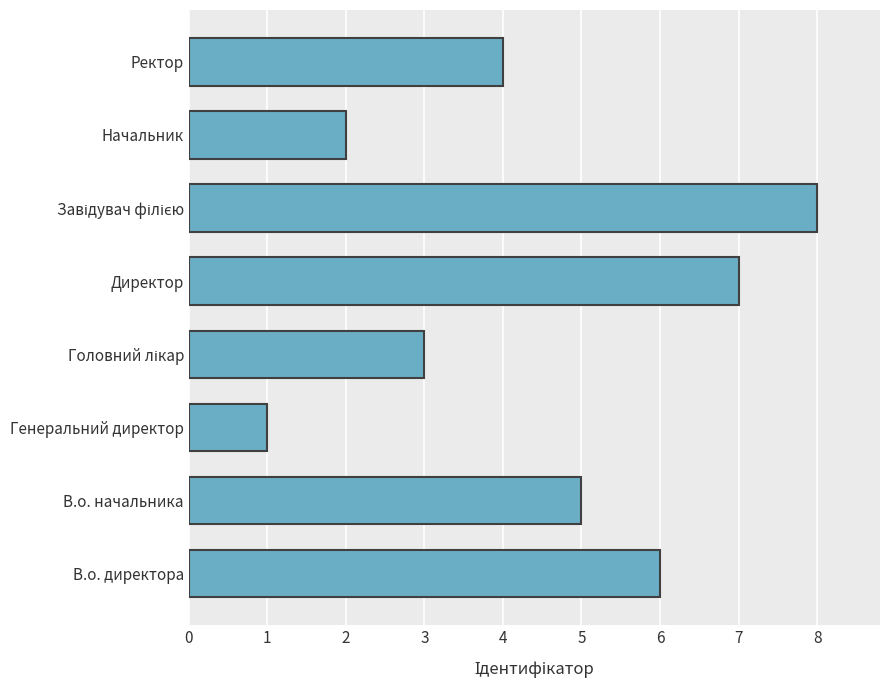

True or false: the data shows 5 at В.о. начальника.

True